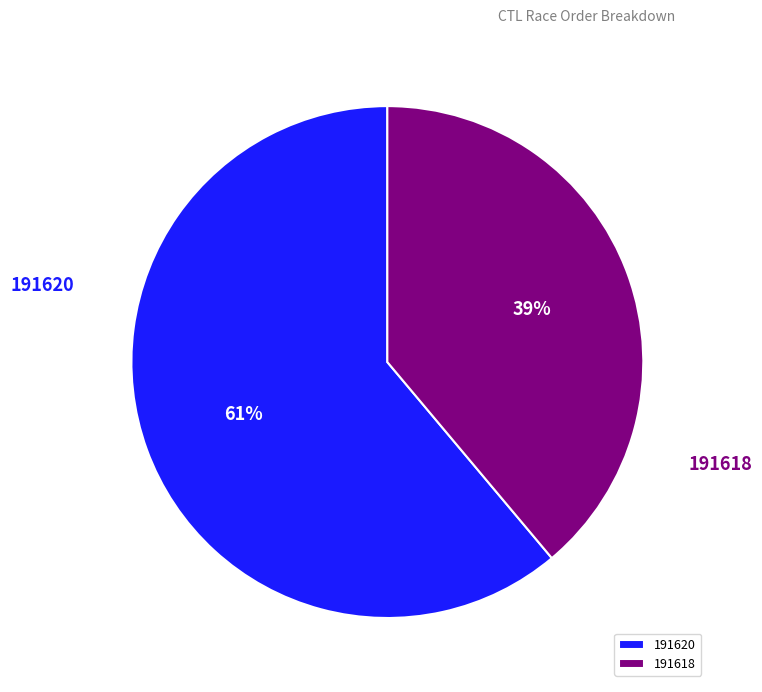

Do 191620 and 191618 together represent more than half of the pie?

Yes